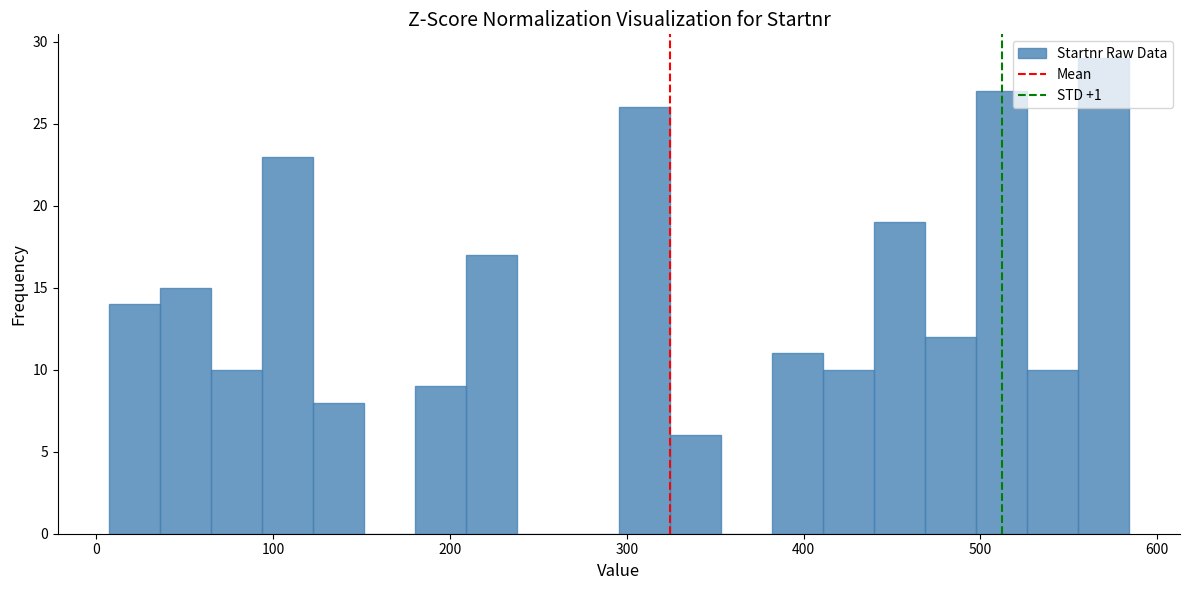

Around what value on the x-axis is the tallest bar? Give the approximate position of its centre, as read against the axis.

570